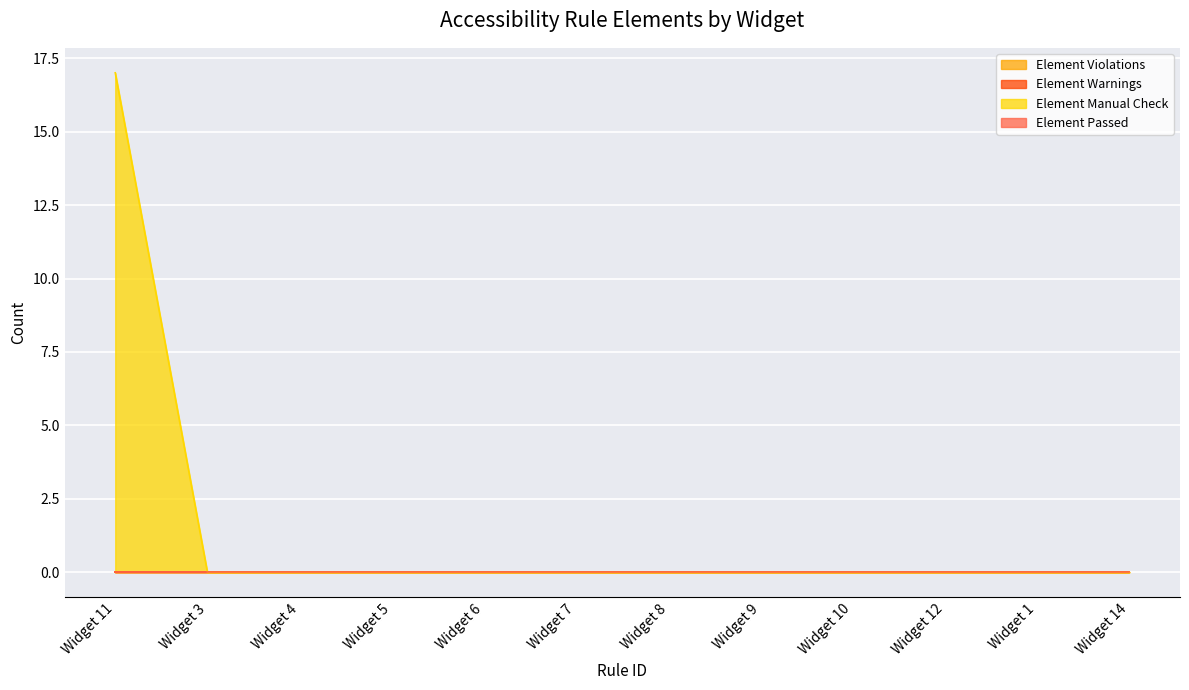

Reading left to right, transcribe all the data shown in this chart.

Element Violations: 0	0	0	0	0	0	0	0	0	0	0	0
Element Warnings: 0	0	0	0	0	0	0	0	0	0	0	0
Element Manual Check: 17	0	0	0	0	0	0	0	0	0	0	0
Element Passed: 0	0	0	0	0	0	0	0	0	0	0	0